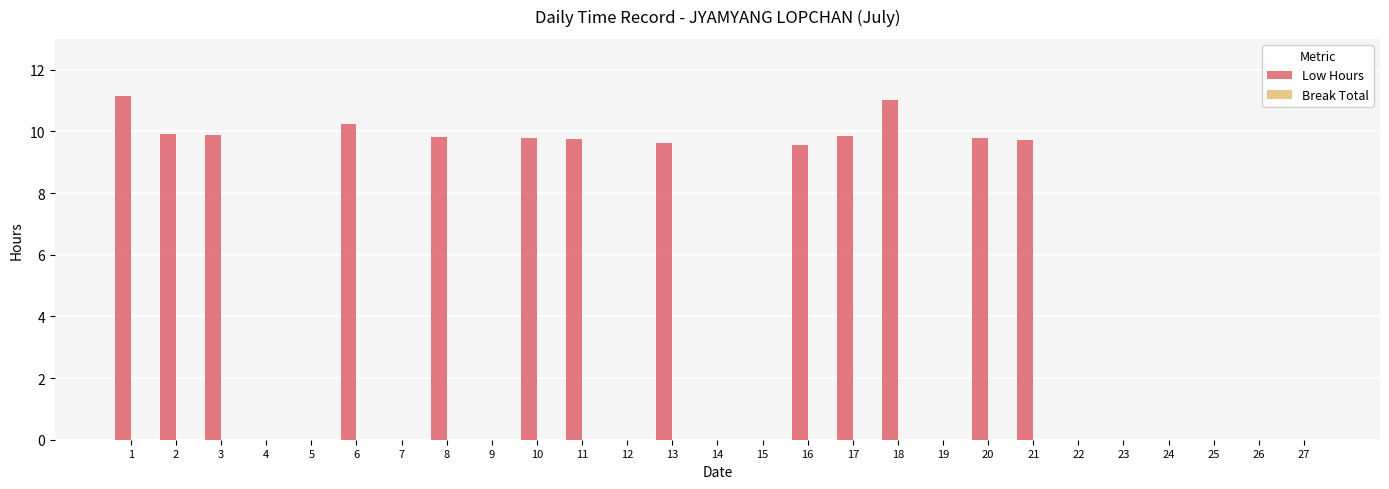

Count the number of data series in this chart.

1